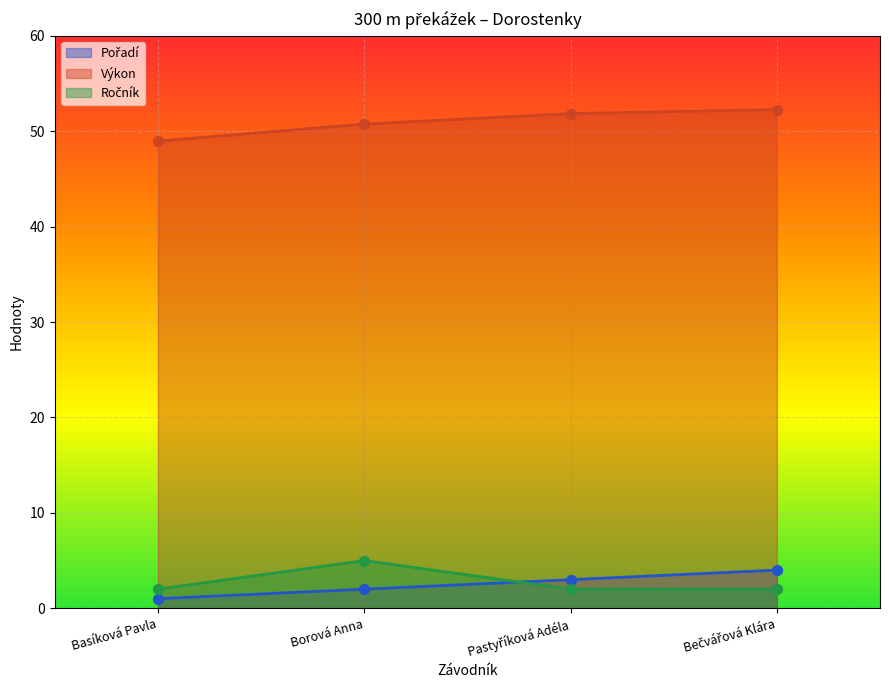

Which series has the largest Y range (max minus min)?

Výkon